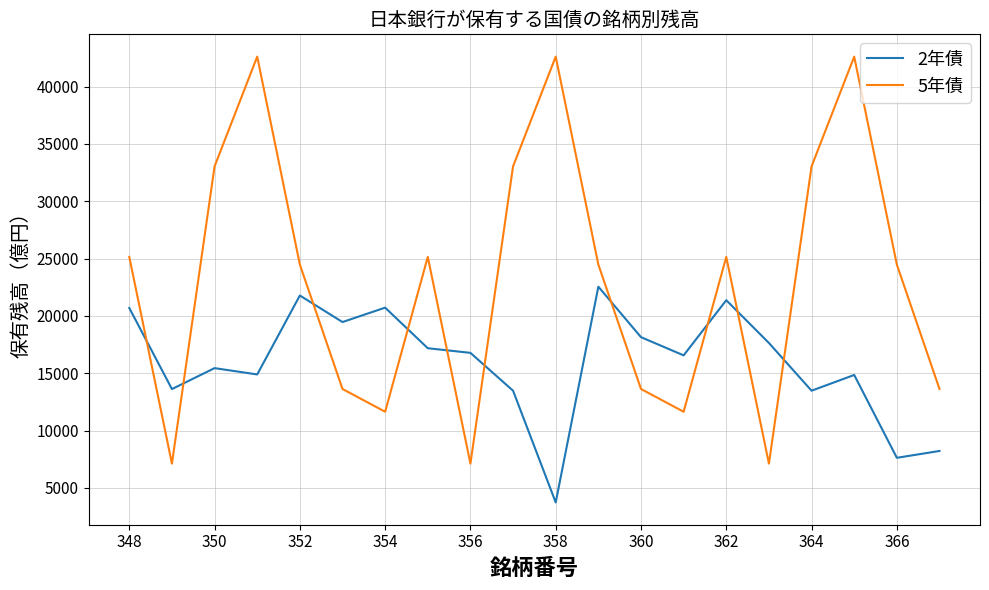

Which series ends up on top after the final intersection of 2年債 and 5年債?

5年債